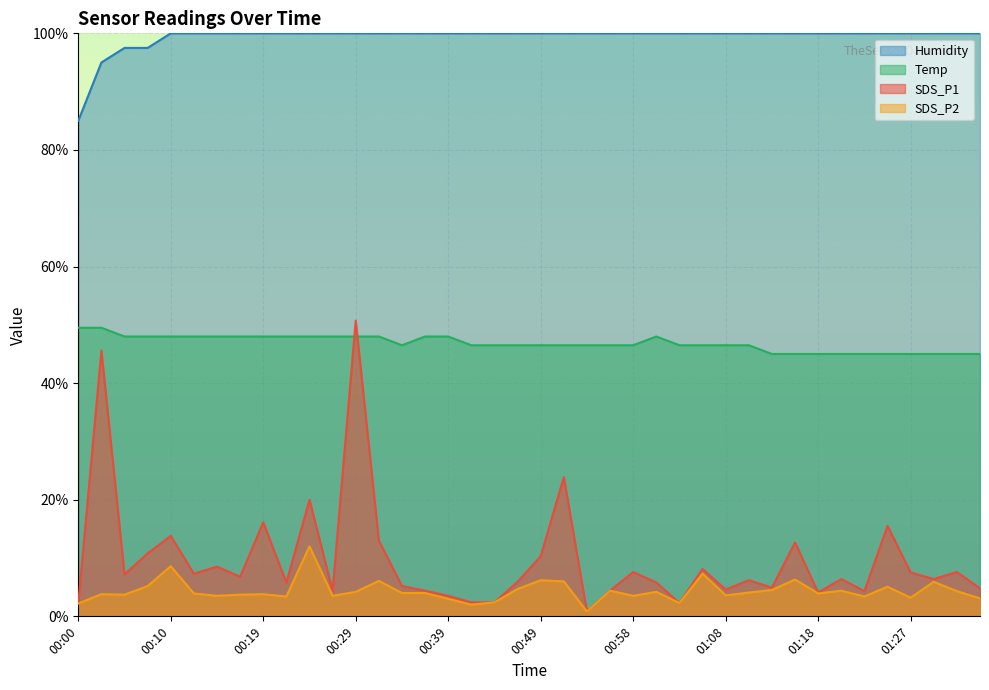

In SDS_P1, how many points are higher than both neighbors (excluding endpoints)?

14